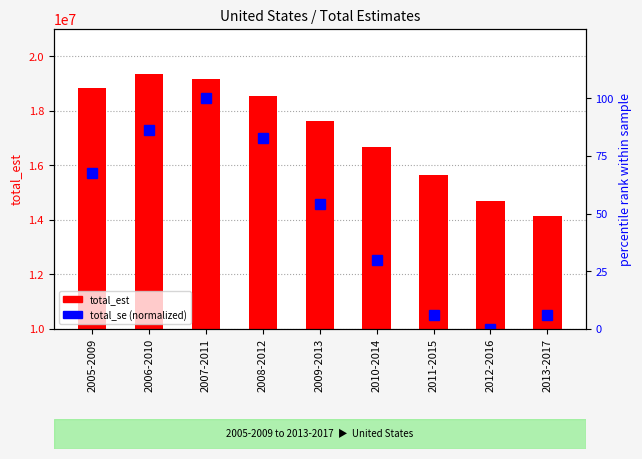

Which series has the widest spread of values?

total_est